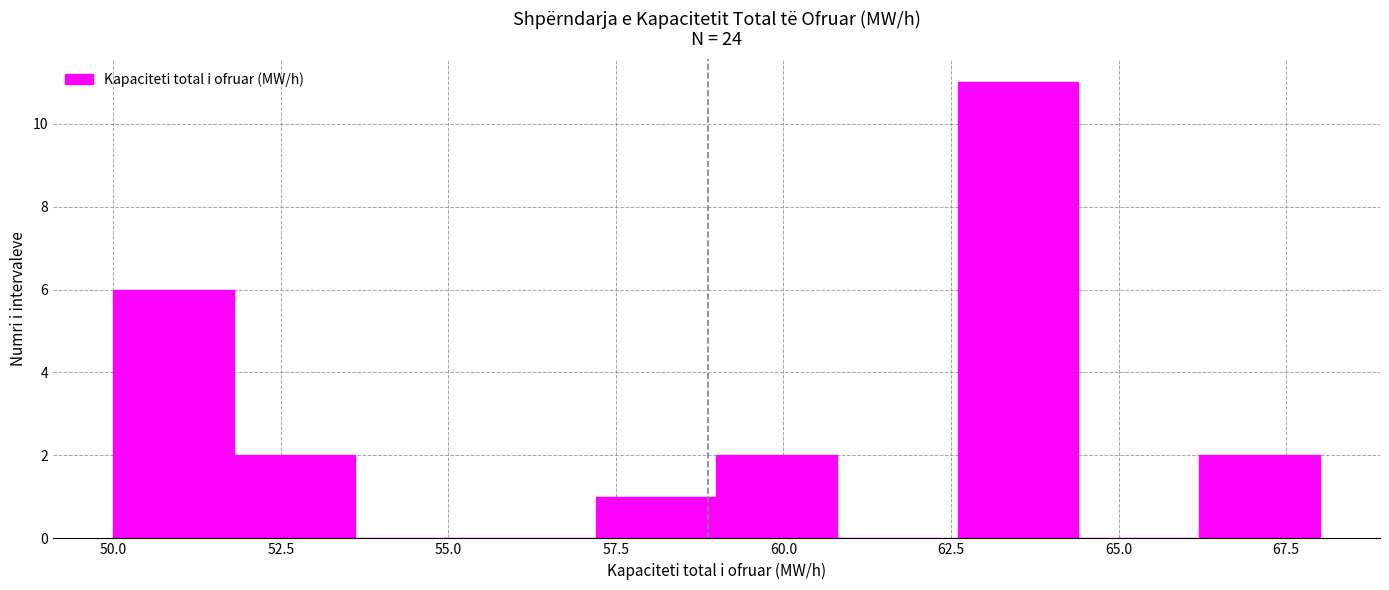

Read against the x-axis, roughly where is the centre of the tallest bar?

63.5